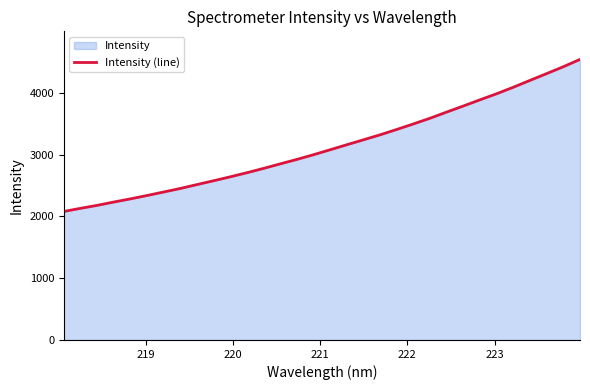

True or false: the data has more than 1 interior local peaks.

False